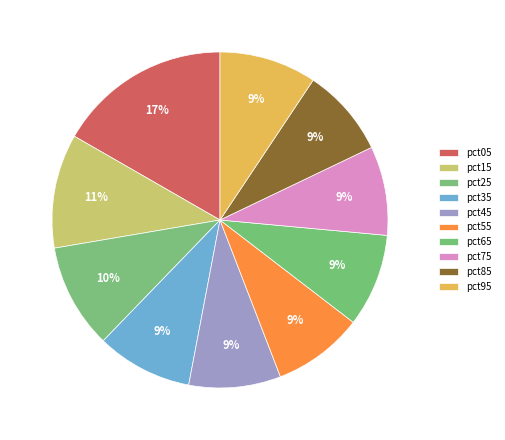

How much of the chart is everything except pct65?

91.0%